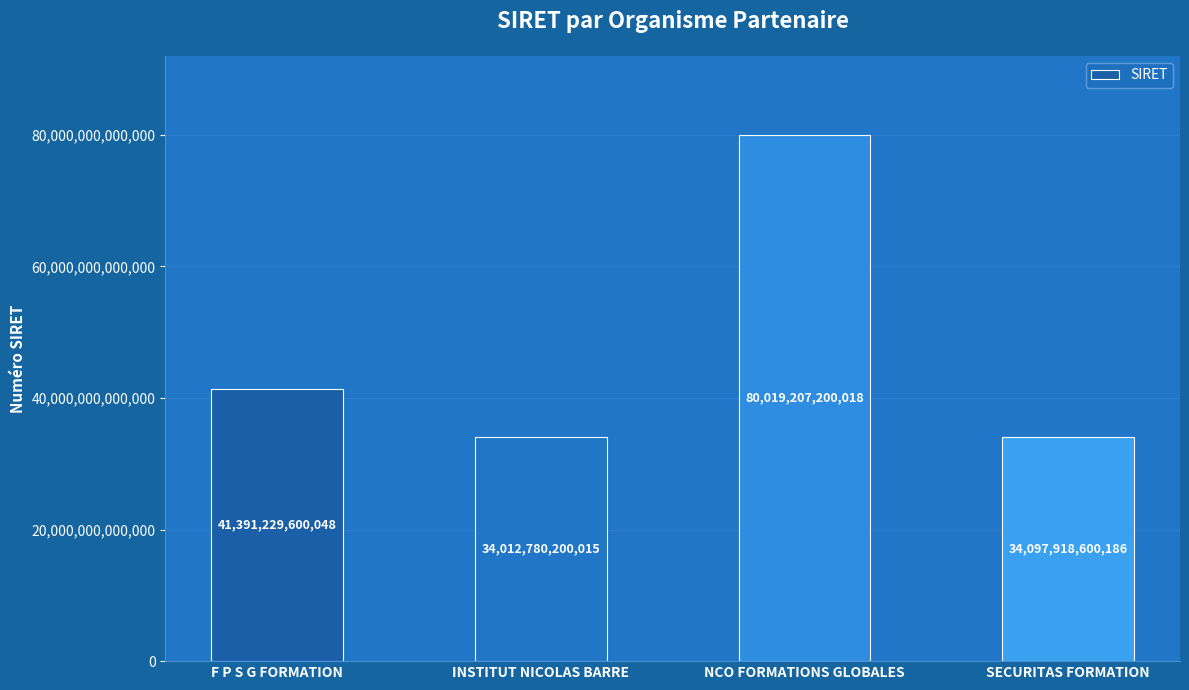

What position from the left is INSTITUT NICOLAS BARRE?

2